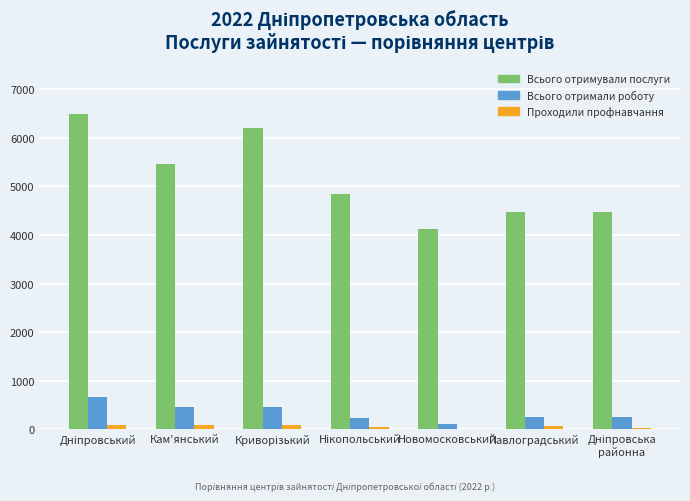

What is the sum of all Проходили профнавчання values?

438